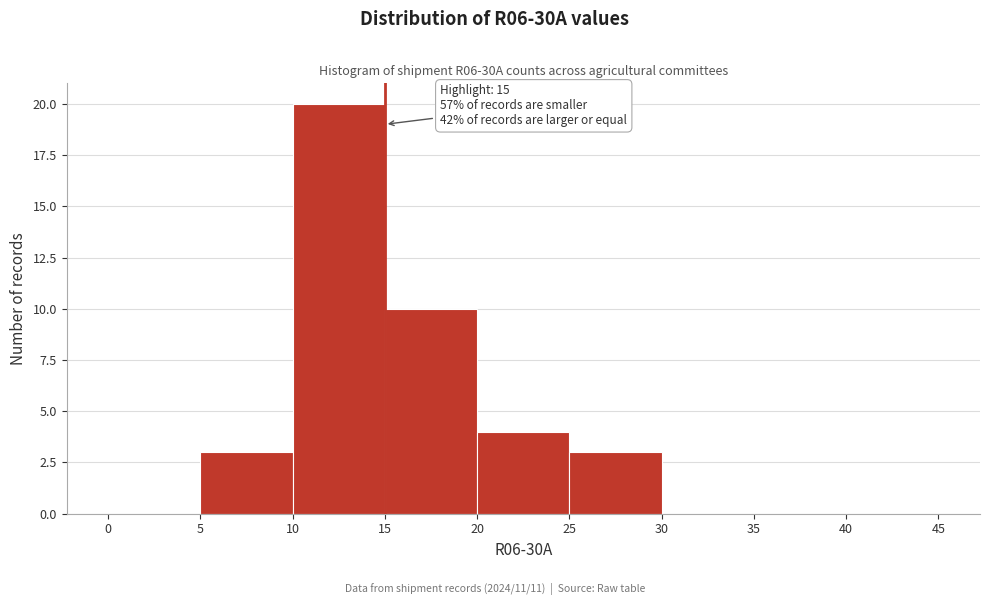

Over which range of the x-axis is the bar tallest?

10 to 15